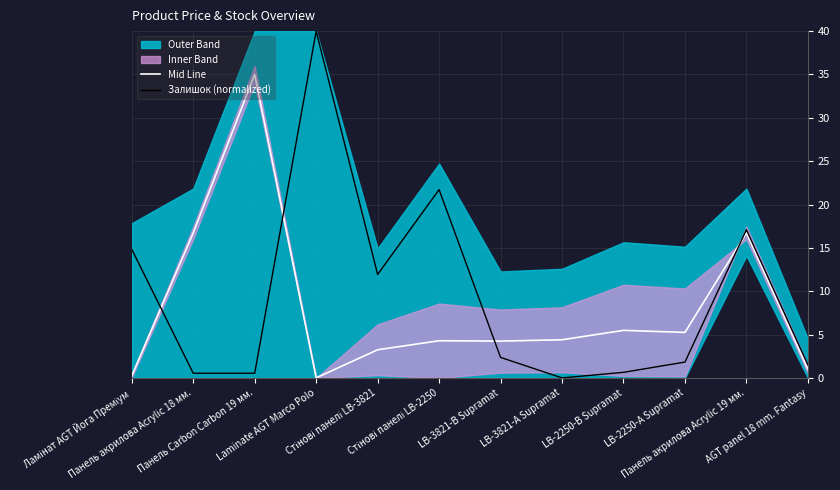

How many values in Залишок (normalized) are above zero?

11